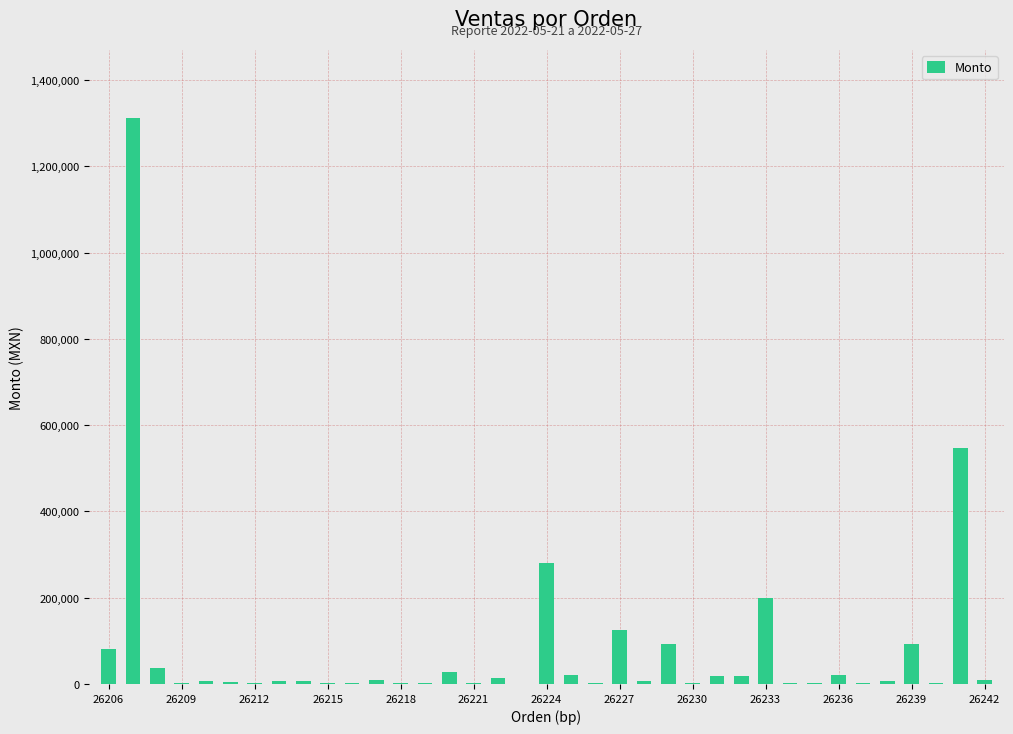

What is the greatest value displayed?

1311900.0